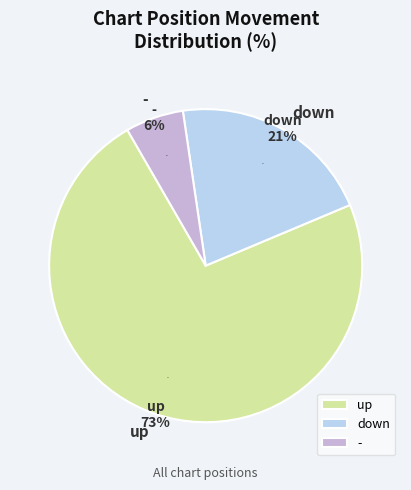

To the nearest percent, what portion does - represent?

6%